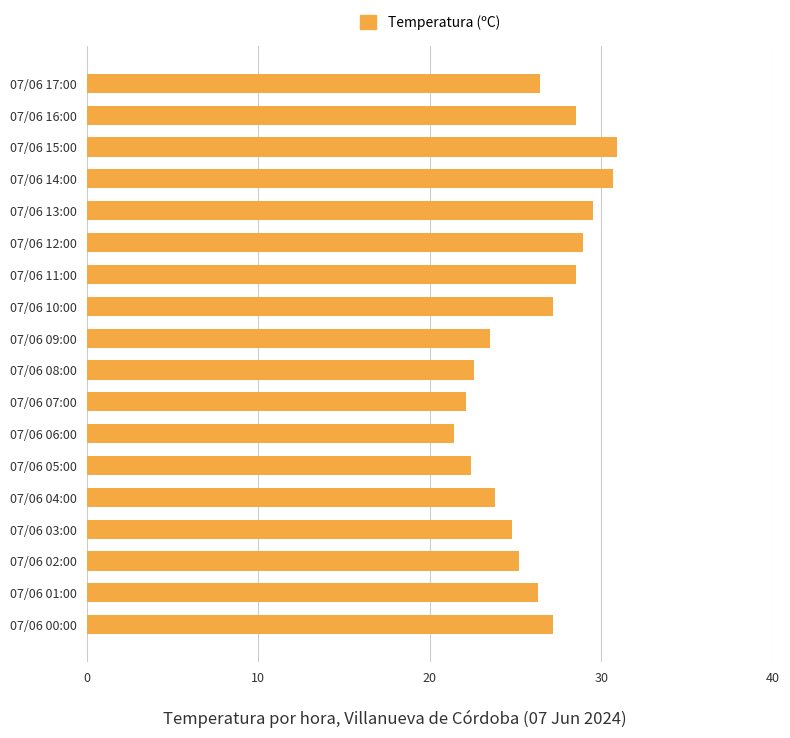

What is the difference between the second highest and second lowest values?

8.6